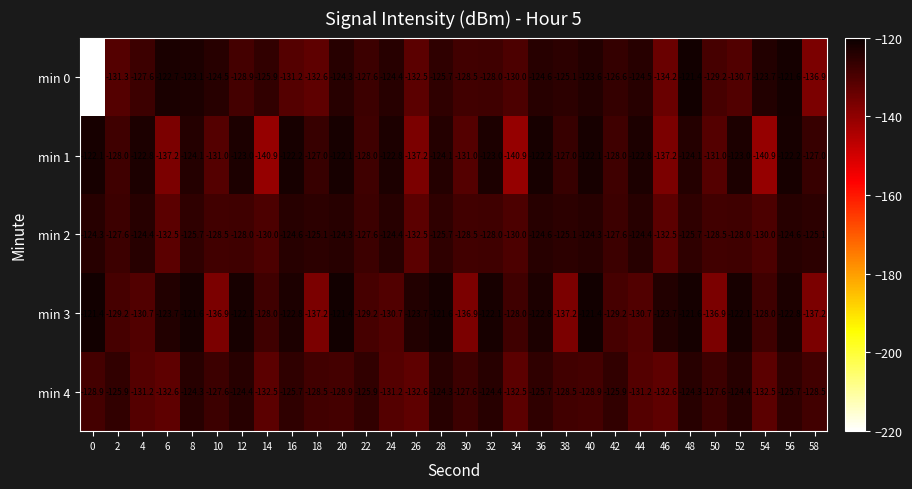

How many values in the min 1 series are below -124?

18